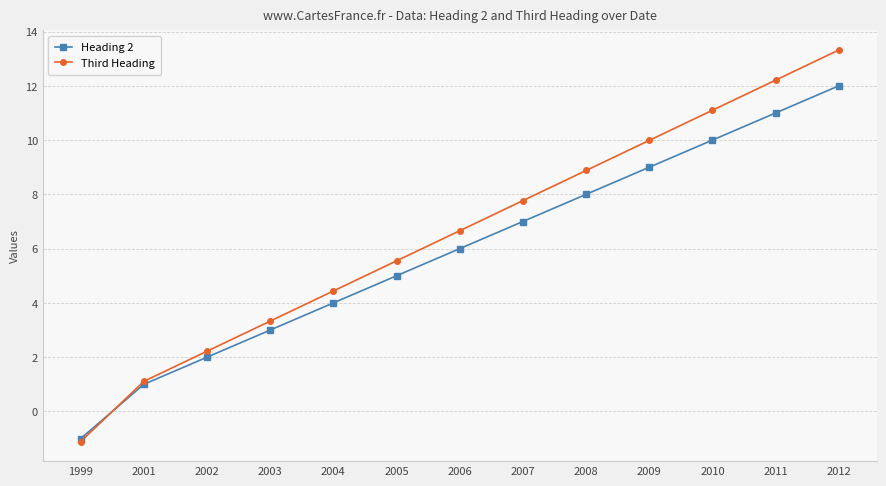

What is the value of the Heading 2 point at the 5th from the left?

4.0